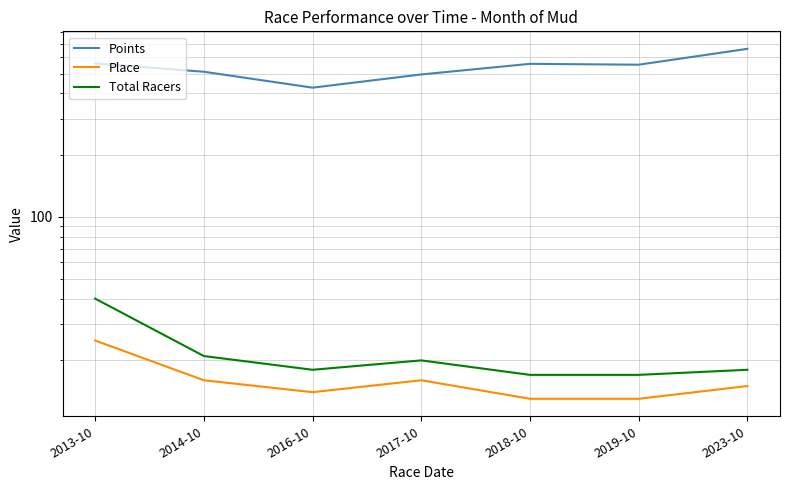

Rank the series by their maximum value, from lowest to highest.

Place, Total Racers, Points